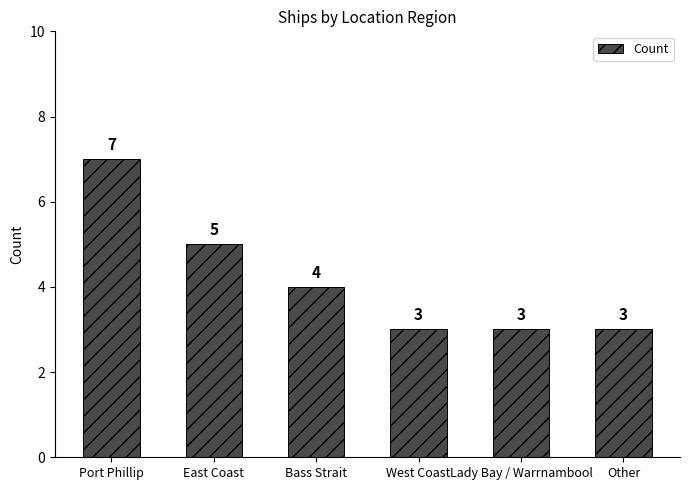

What is the ratio of the value at Port Phillip to the value at Other?

2.3